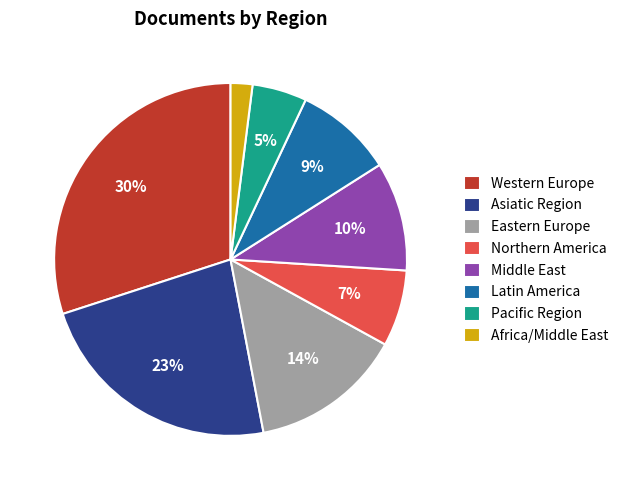

Is Northern America the majority of the pie?

No